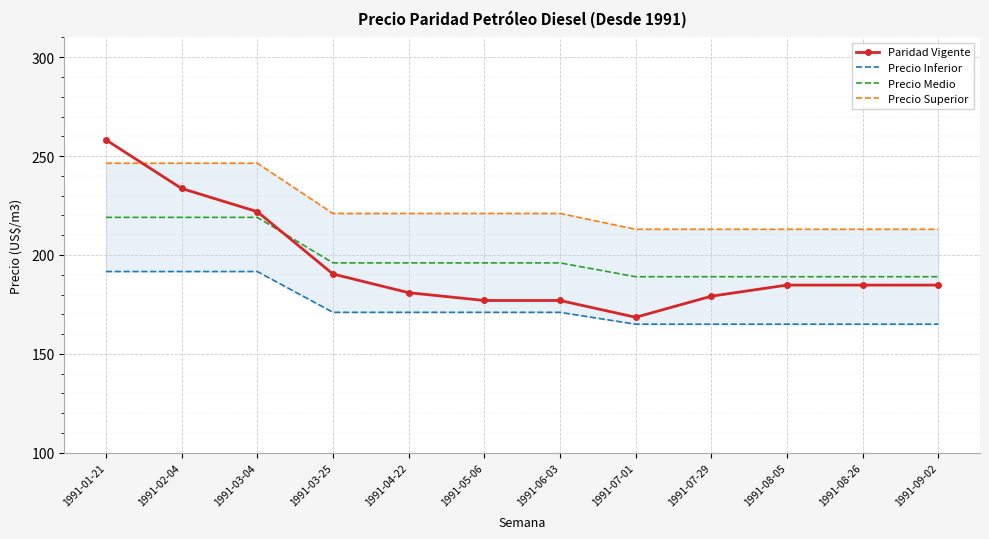

Count the number of data series in this chart.

4